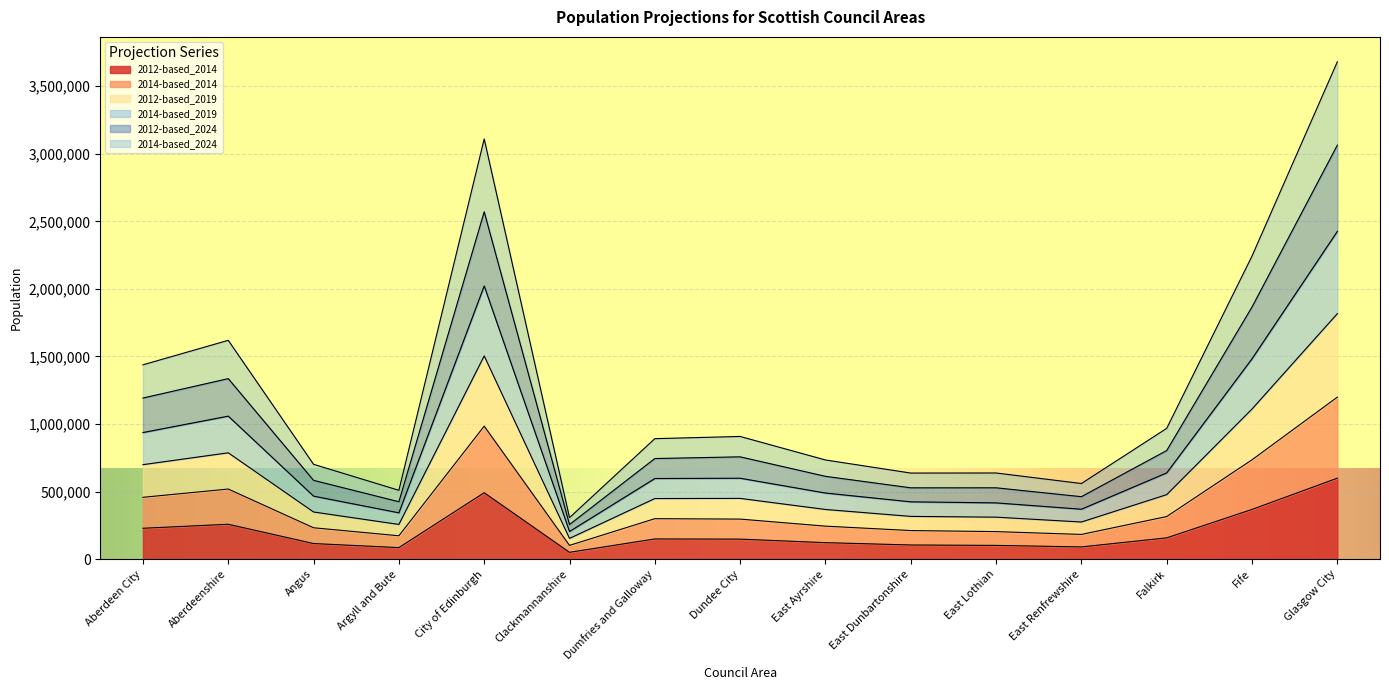

Between Falkirk and Fife, which is larger?

Fife